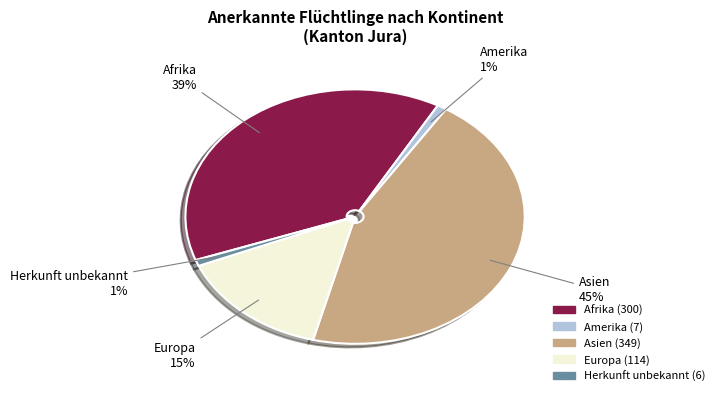

How many segments does this pie chart have?

5